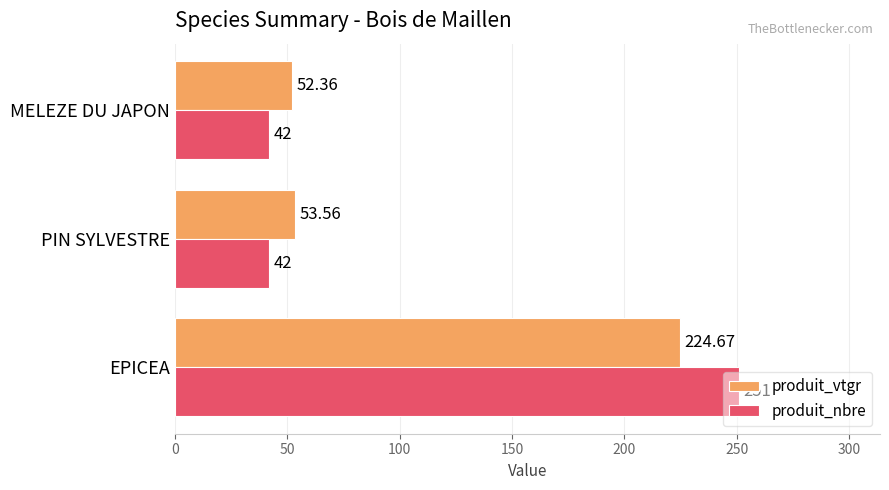

Which series has the widest spread of values?

produit_nbre